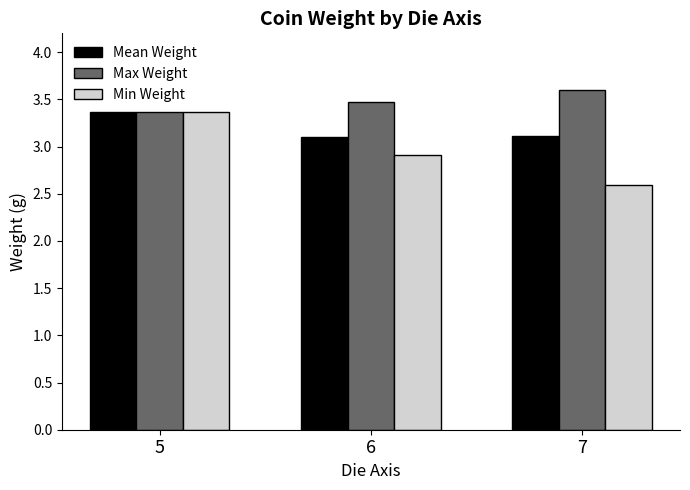

At which category is the sum across all series the highest?

5